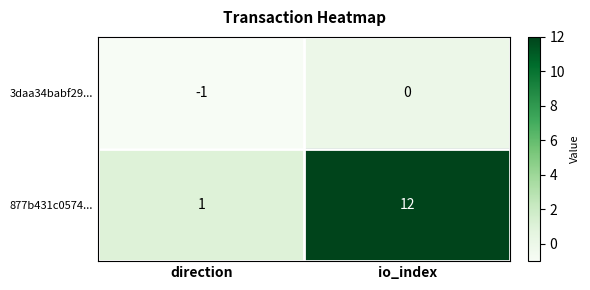

At direction, list the series in order from smallest to largest.

3daa34babf29..., 877b431c0574...